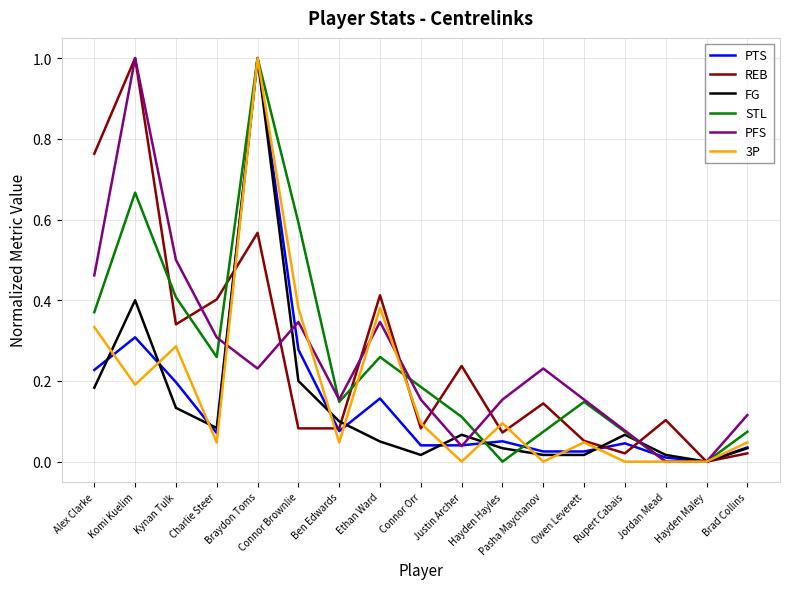

Is it true that PTS equals 0.0 at Brad Collins?

True